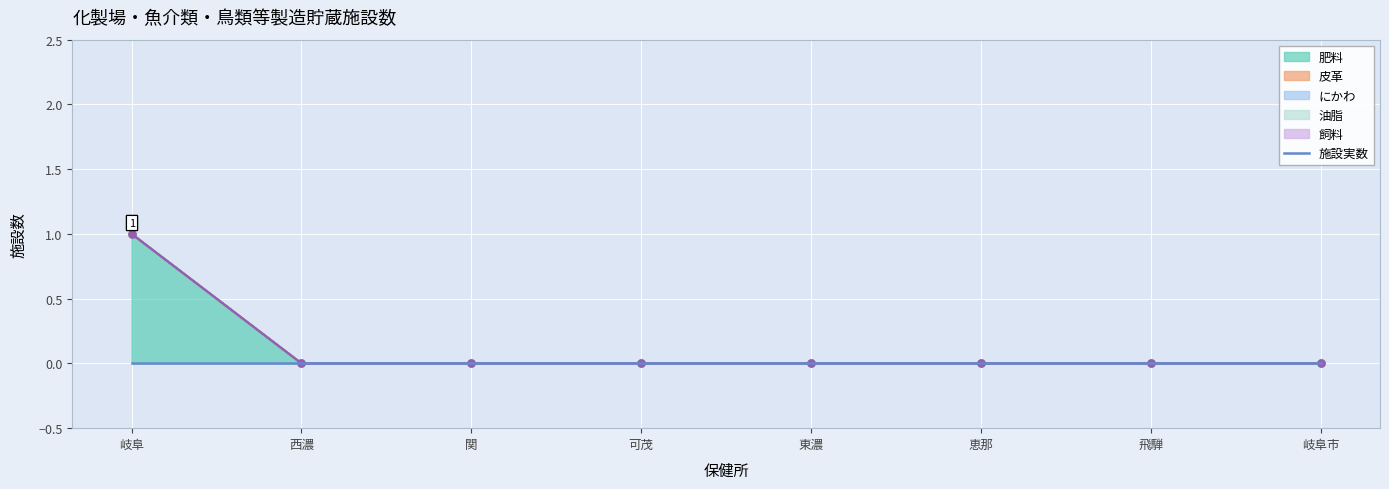

Reading left to right, transcribe all the data shown in this chart.

肥料: 1	0	0	0	0	0	0	0
皮革: 0	0	0	0	0	0	0	0
にかわ: 0	0	0	0	0	0	0	0
油脂: 0	0	0	0	0	0	0	0
飼料: 0	0	0	0	0	0	0	0